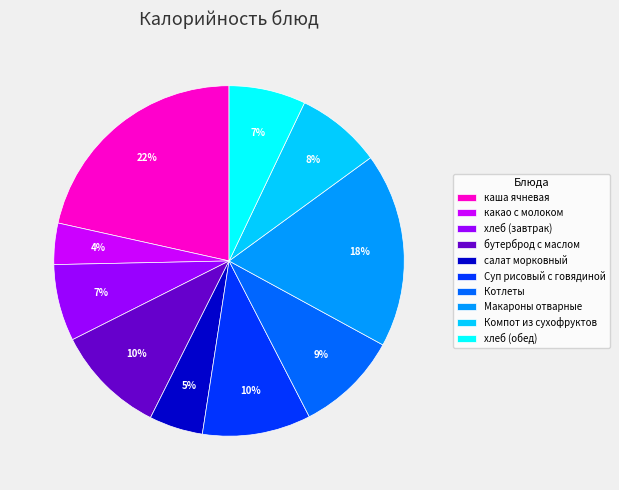

Between Макароны отварные and Котлеты, which is larger?

Макароны отварные